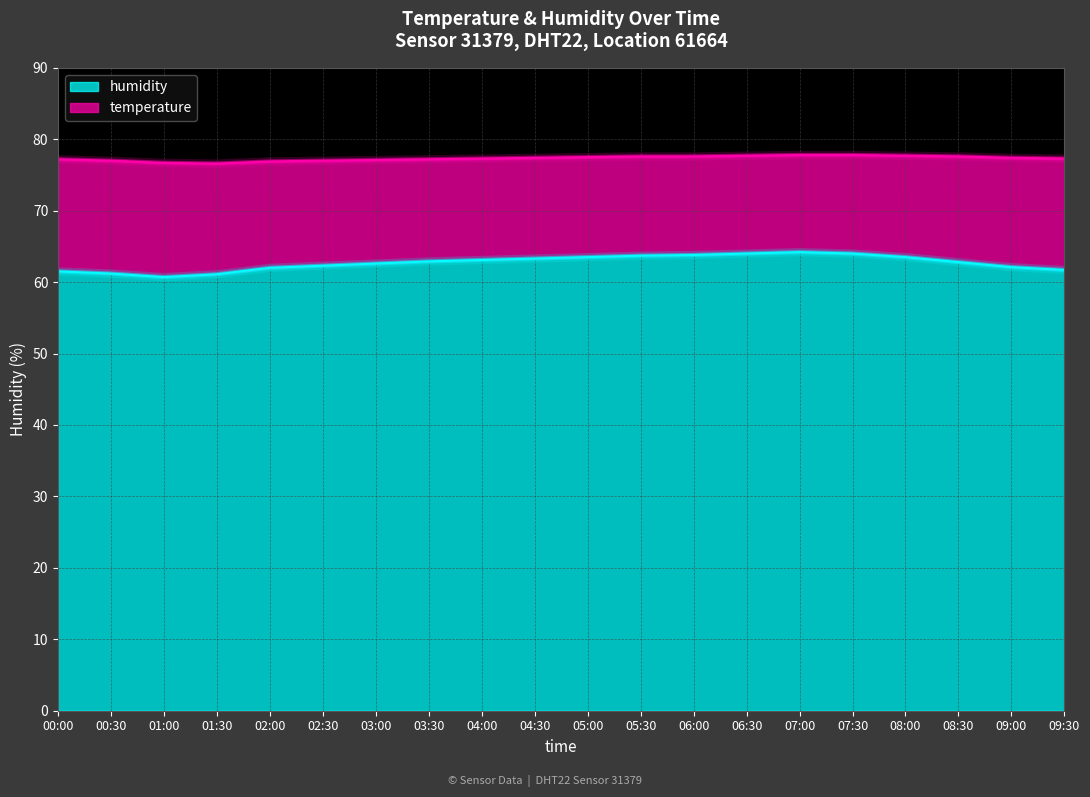

Between 02:00 and 03:00, which is larger?

03:00